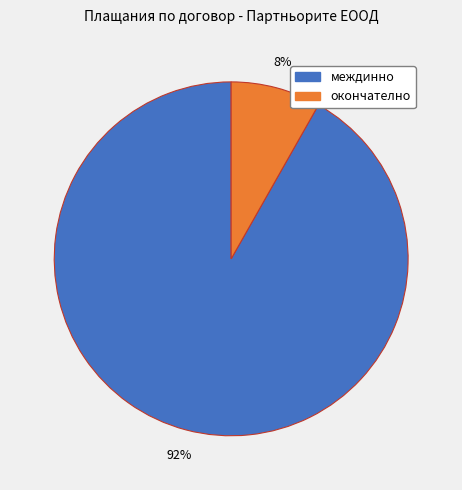

Is there any slice that represents more than half of the pie?

Yes